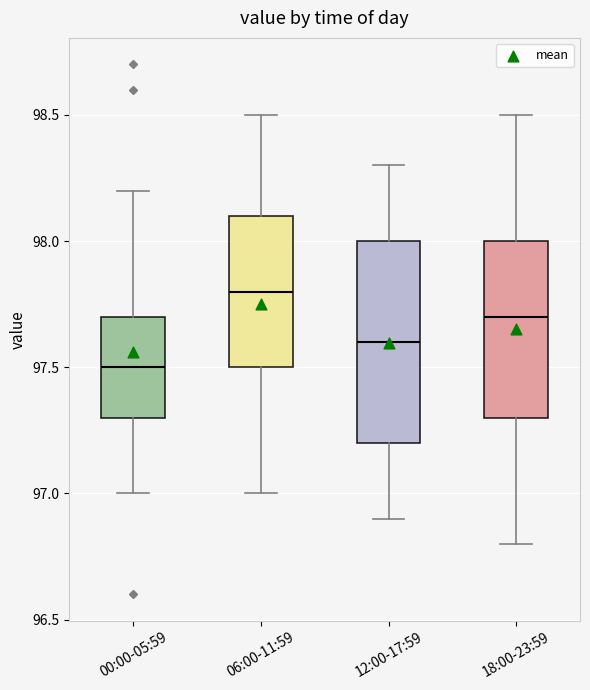

Reading left to right, transcribe this box plot: for each box, give where its median line is, the range the box spans, and where its two whiskers end, as read against the y-axis. The values are not printed on the chart, so give them approximately, as read against the axis.

00:00-05:59: median 97.5, box 97.3 to 97.7, whiskers 97.0 to 98.2
06:00-11:59: median 97.8, box 97.5 to 98.1, whiskers 97.0 to 98.5
12:00-17:59: median 97.6, box 97.2 to 98.0, whiskers 96.9 to 98.3
18:00-23:59: median 97.7, box 97.3 to 98.0, whiskers 96.8 to 98.5